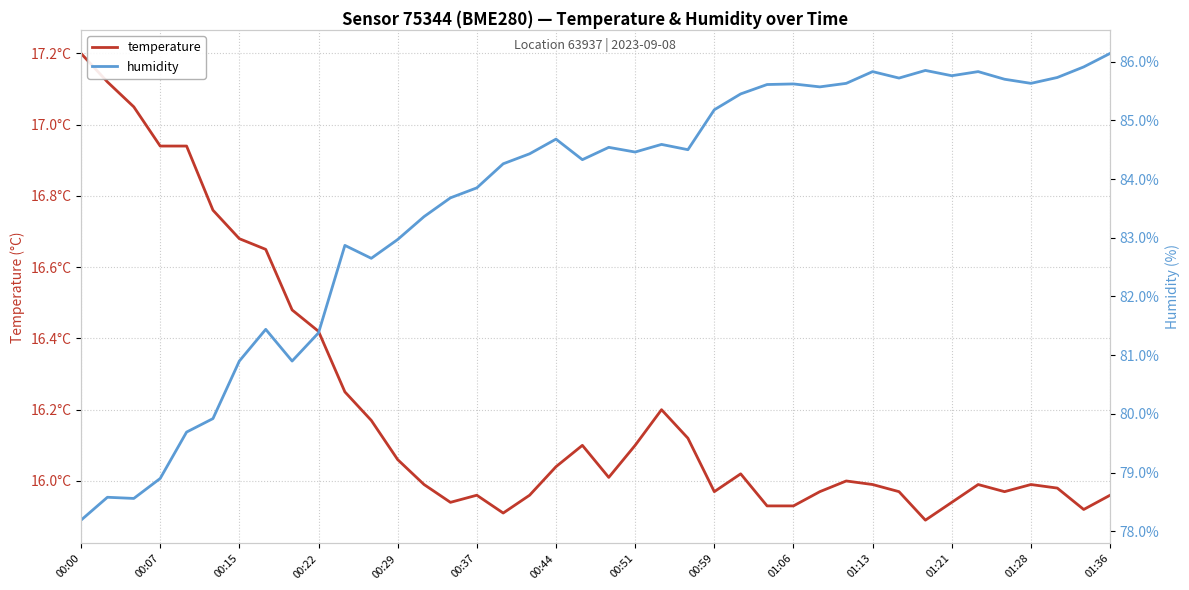

Between 25 and 01:28, which is larger?

01:28